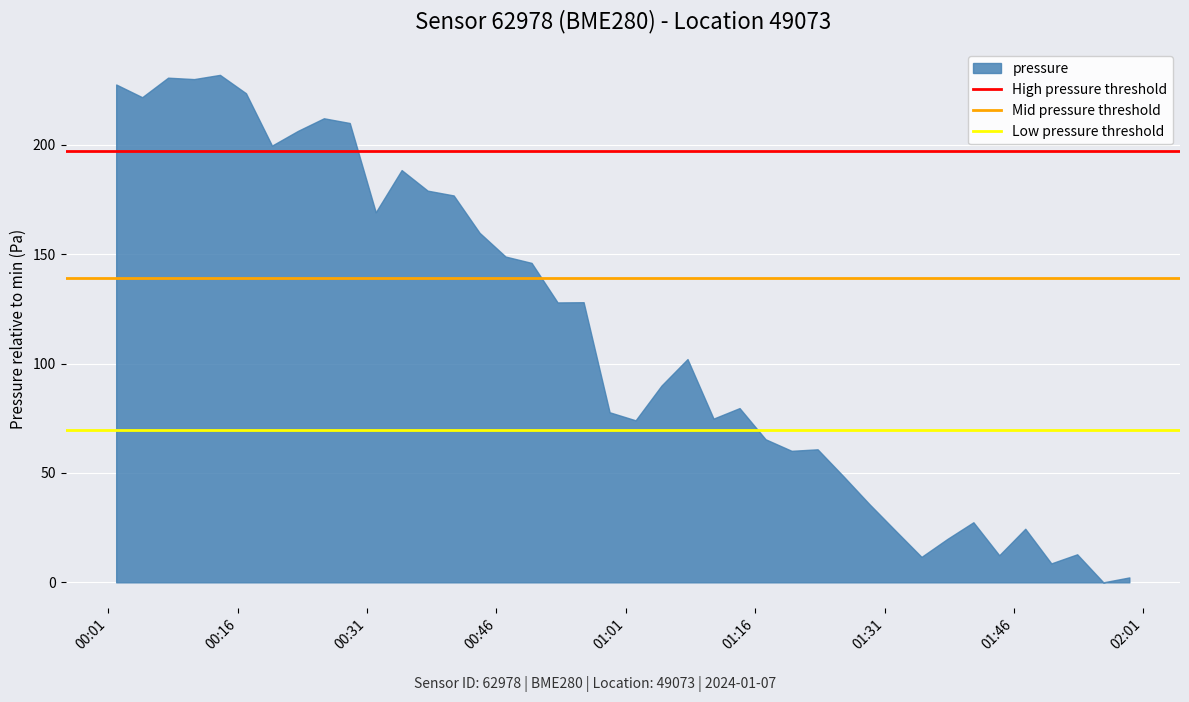

Does the chart display data point markers on the line(s)?

No